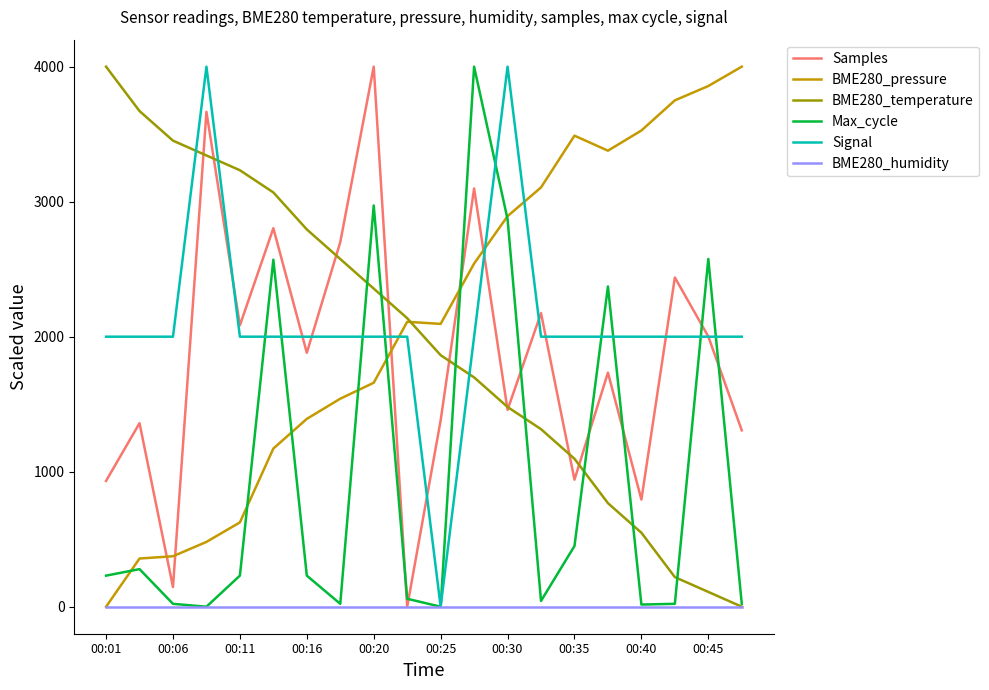

What is the maximum value shown in the chart?

4000.0